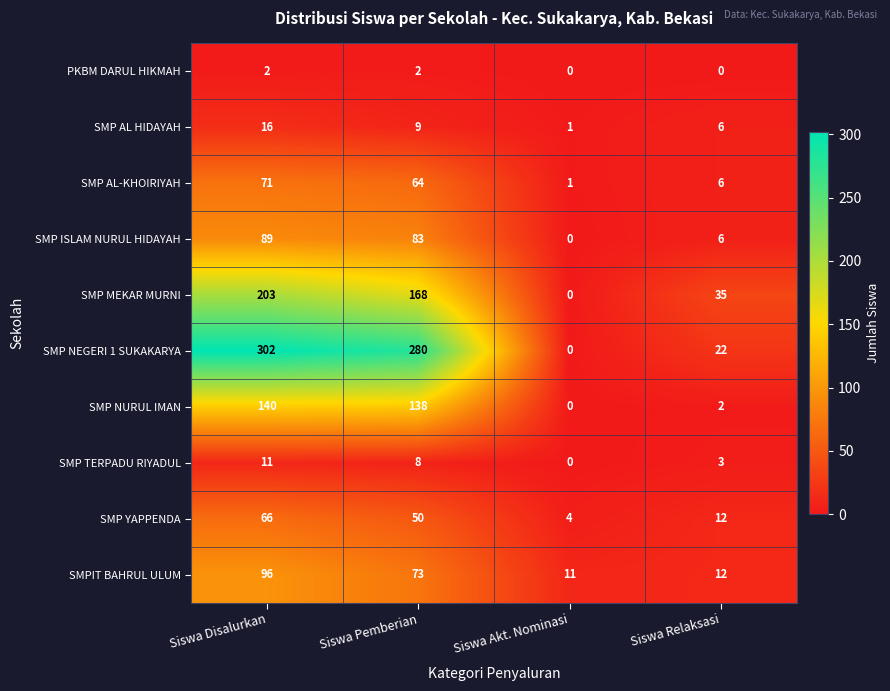

At which category does the chart reach its peak across all series?

Siswa Disalurkan